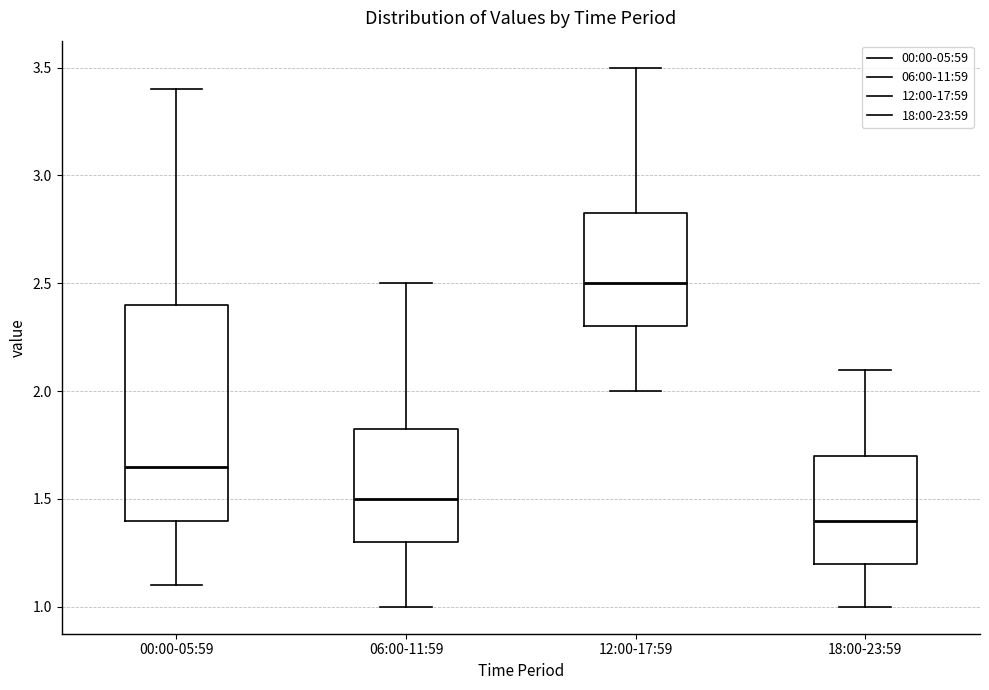

Which box's median line is the highest?

12:00-17:59